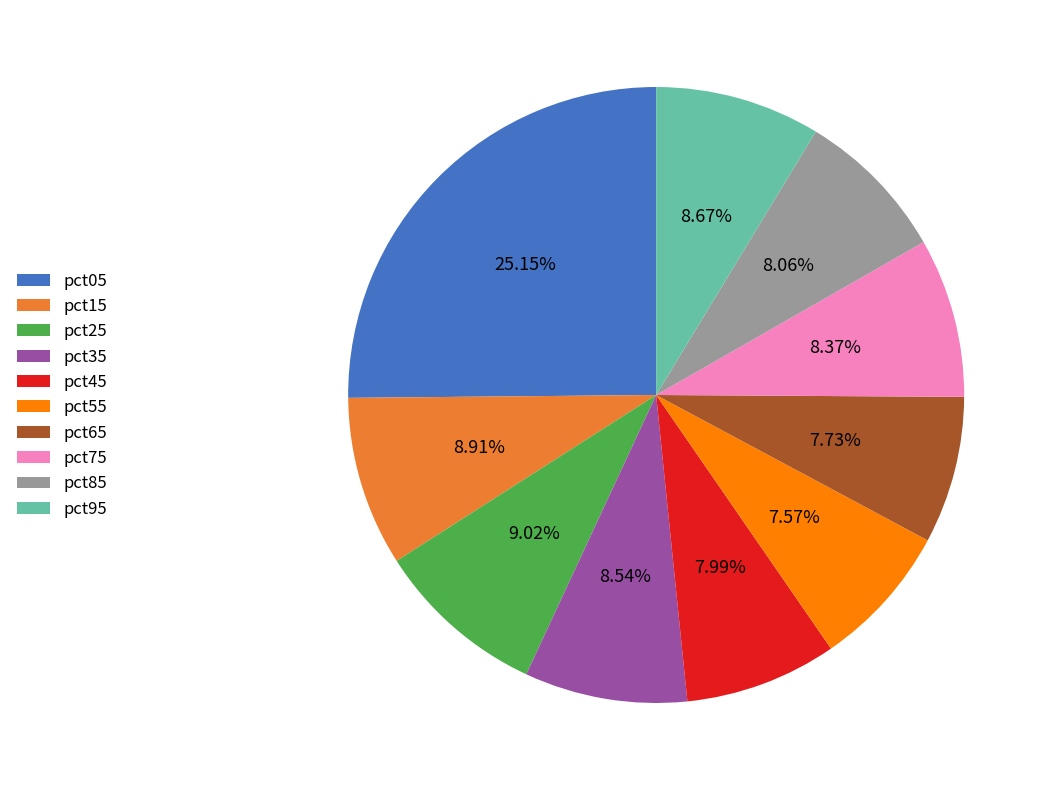

True or false: pct35 accounts for 1% of the total.

False